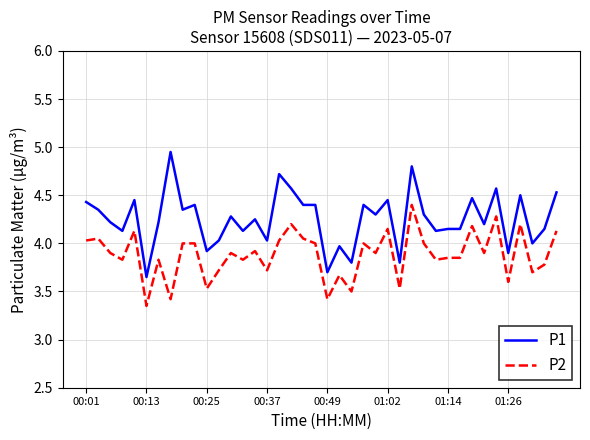

True or false: P2 and P1 intersect in this chart.

False